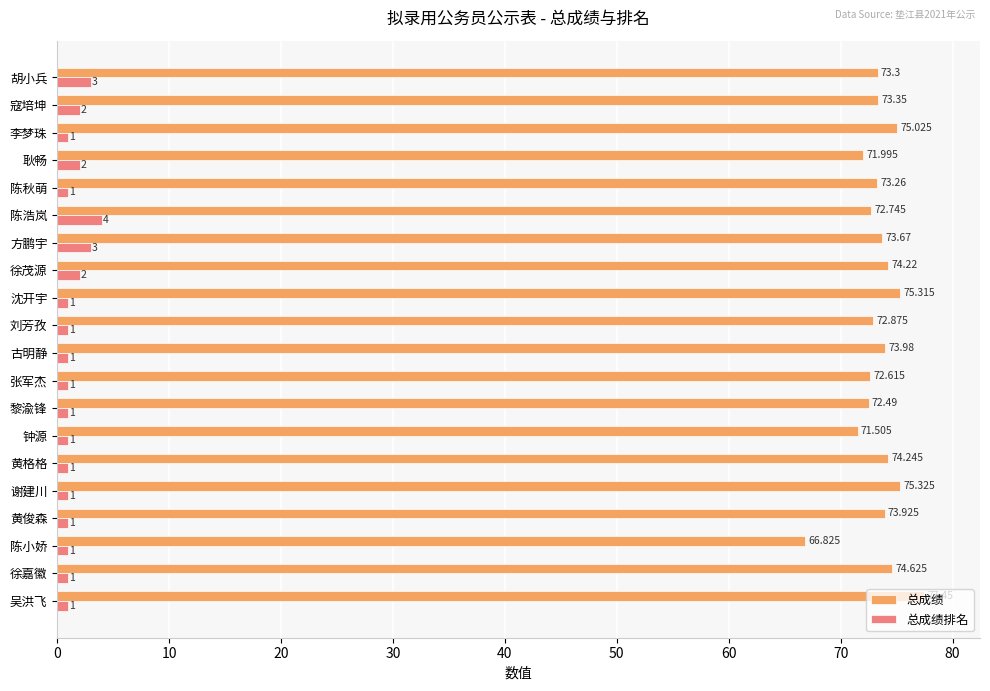

Which series has the largest total across all categories?

总成绩